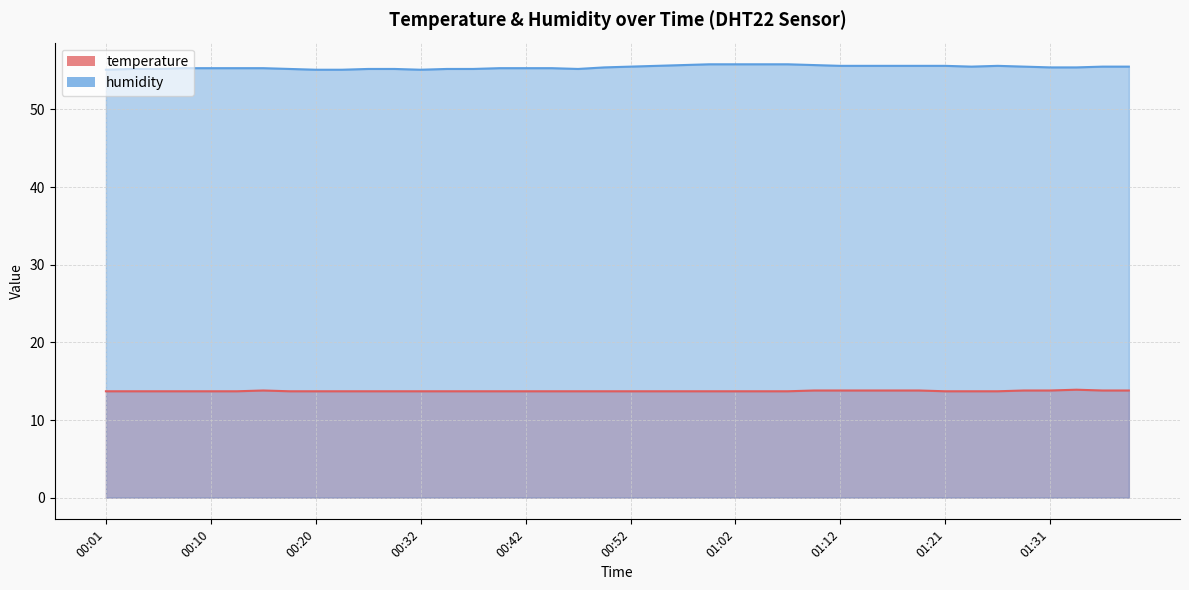

Read the temperature value at 01:17.

13.8